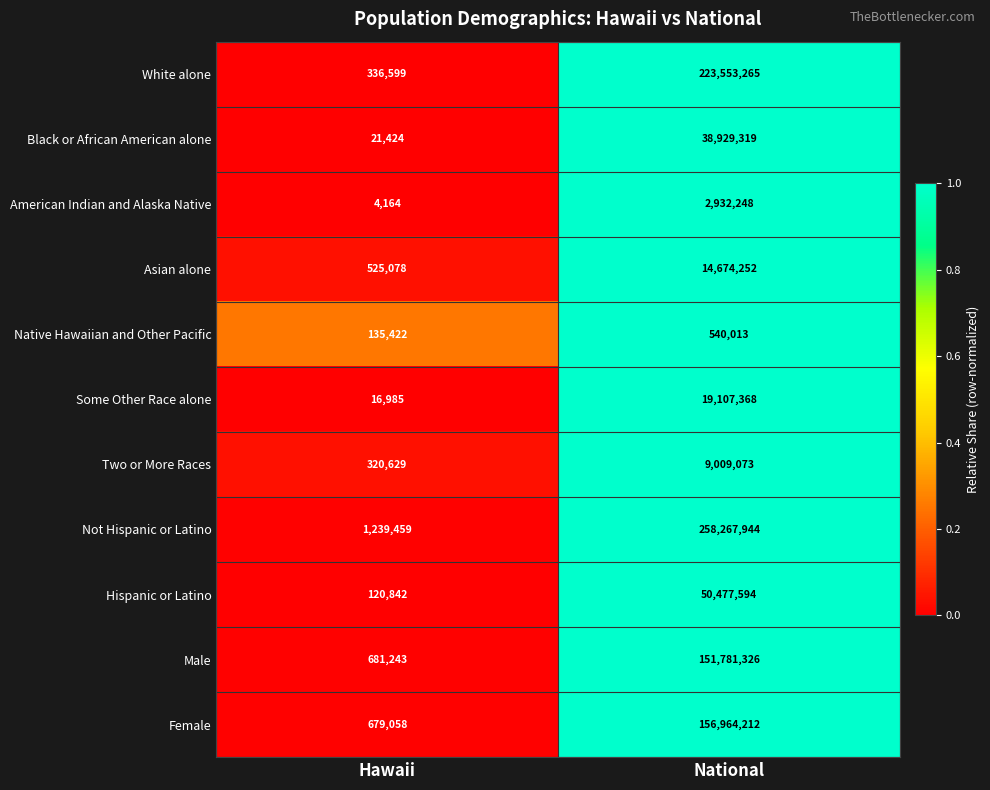

List the series in order of their peak value, highest first.

Not Hispanic or Latino, White alone, Female, Male, Hispanic or Latino, Black or African American alone, Some Other Race alone, Asian alone, Two or More Races, American Indian and Alaska Native, Native Hawaiian and Other Pacific